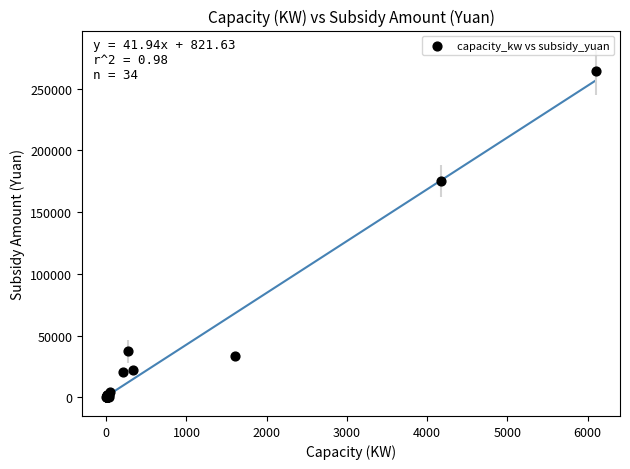

What Y value in the scatter plot is closest to 132073?

175342.0